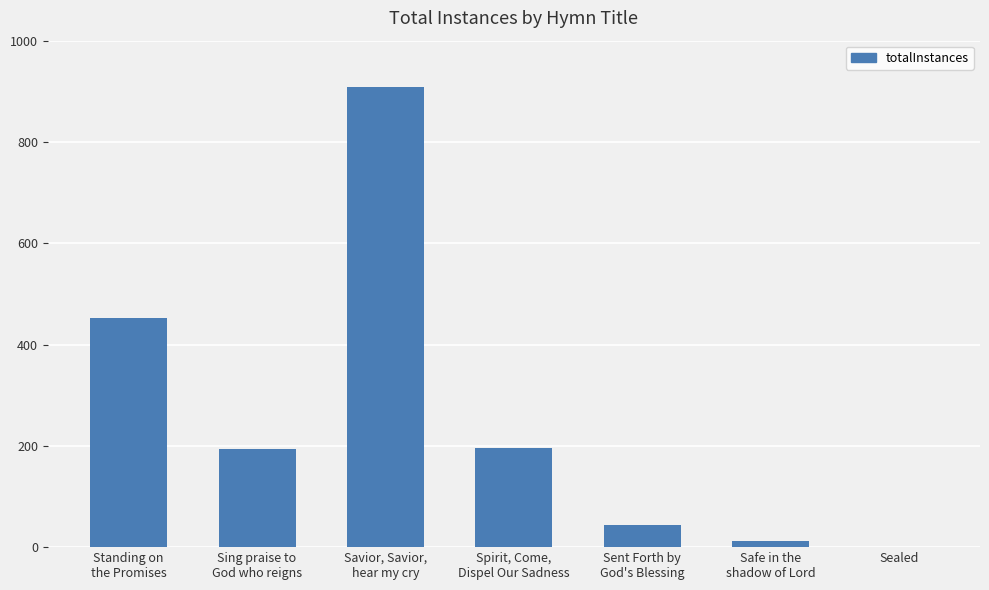

What is the sum of all values?

1806